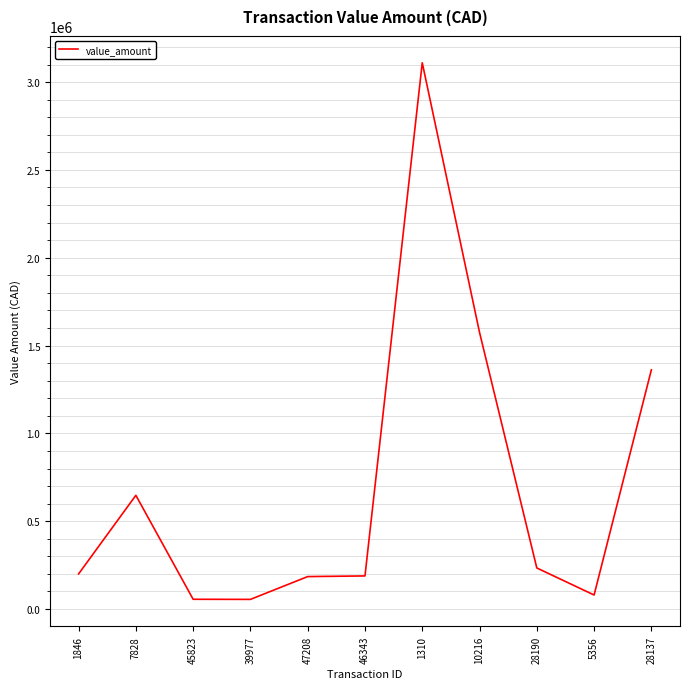

Where is the data nearest to the value 1582503?

10216